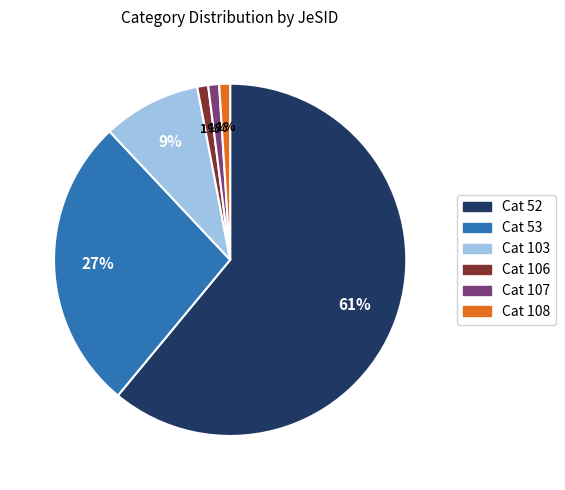

How many segments does this pie chart have?

6